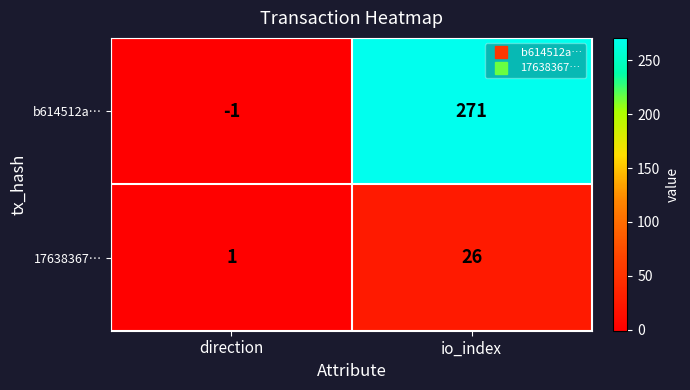

List the series in order of their overall mean, highest first.

b614512a…, 17638367…